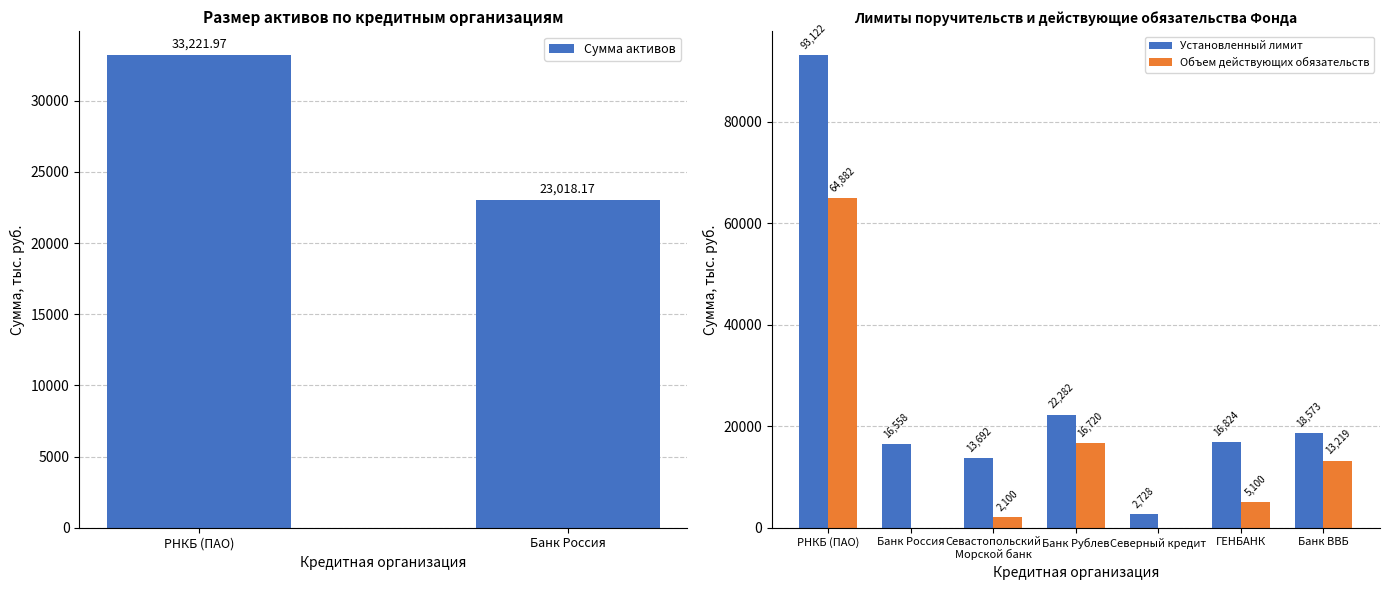

The value of Объем действующих обязательств at Банк ВВБ is 4854.2. True or false?

False